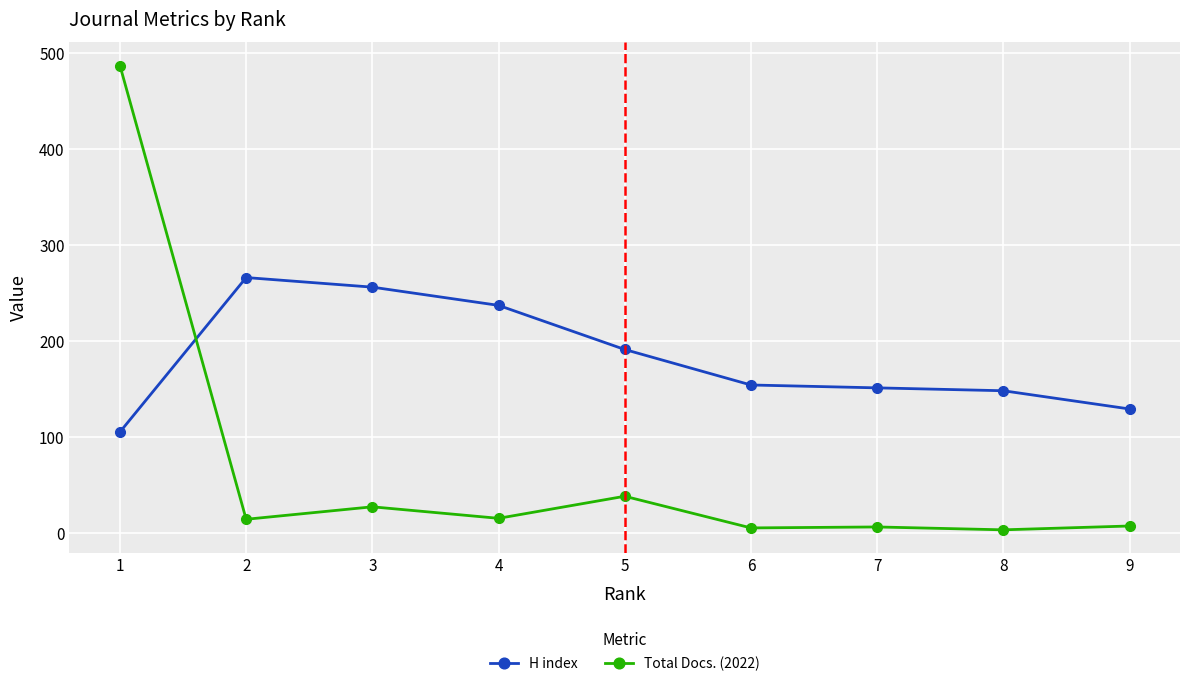

Which category has the highest value across all series?

1